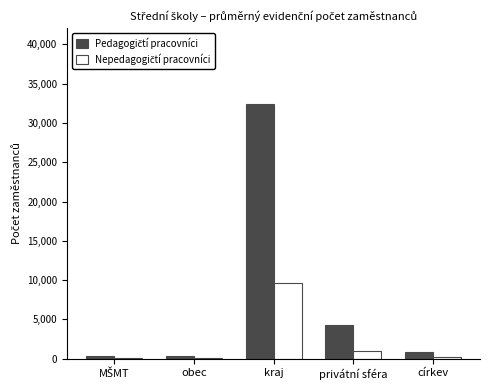

Which category has the highest value across all series?

kraj